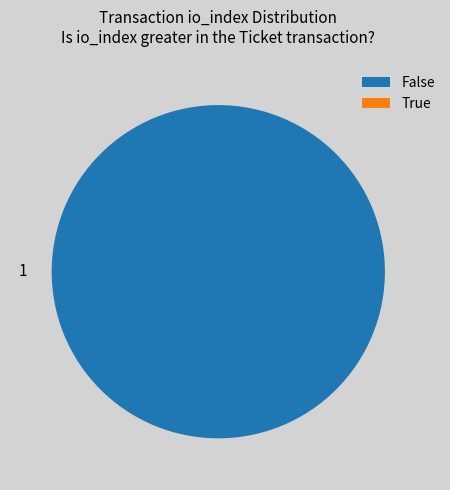

What percentage do Vote (io_index=1) and Ticket (io_index=0) together represent?

100.0%